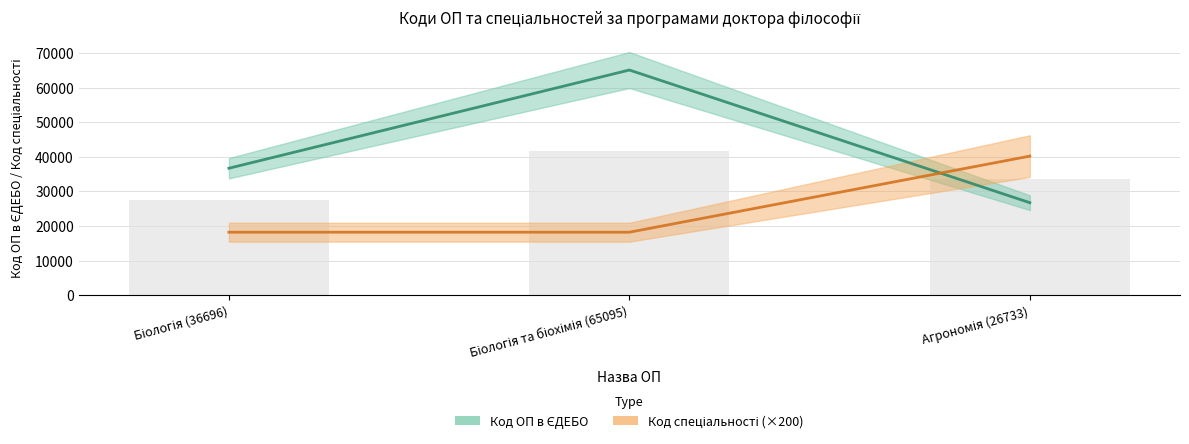

What is the approximate value of Код ОП в ЄДЕБО at Біологія та біохімія (65095), to the nearest 100?

65100